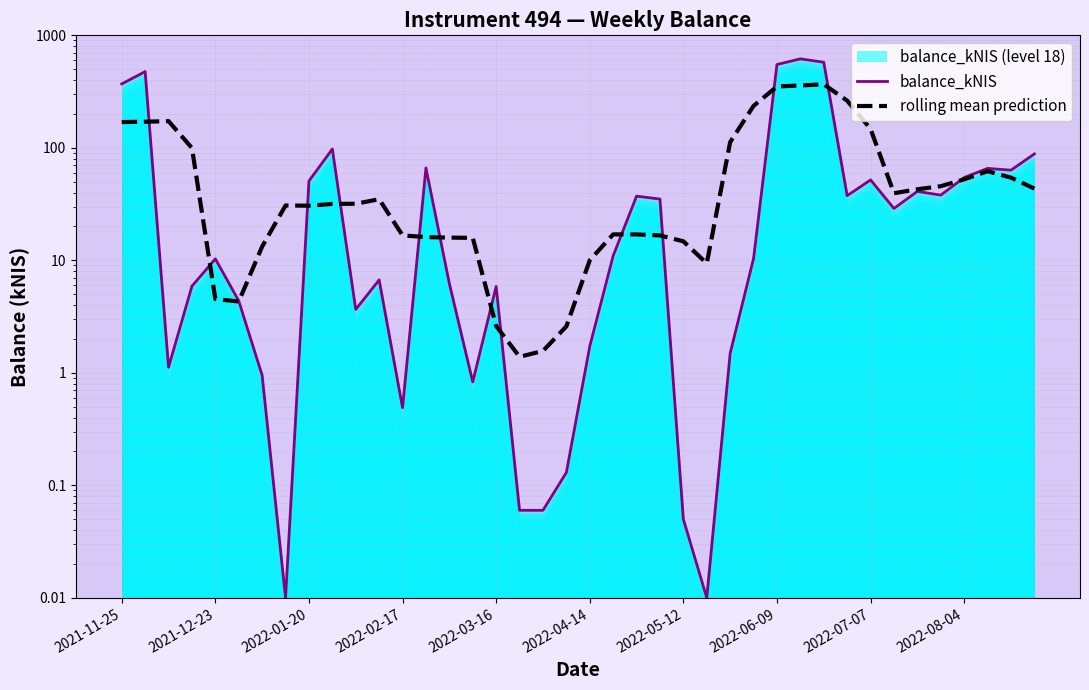

True or false: balance_kNIS and rolling mean prediction cross at least once.

True